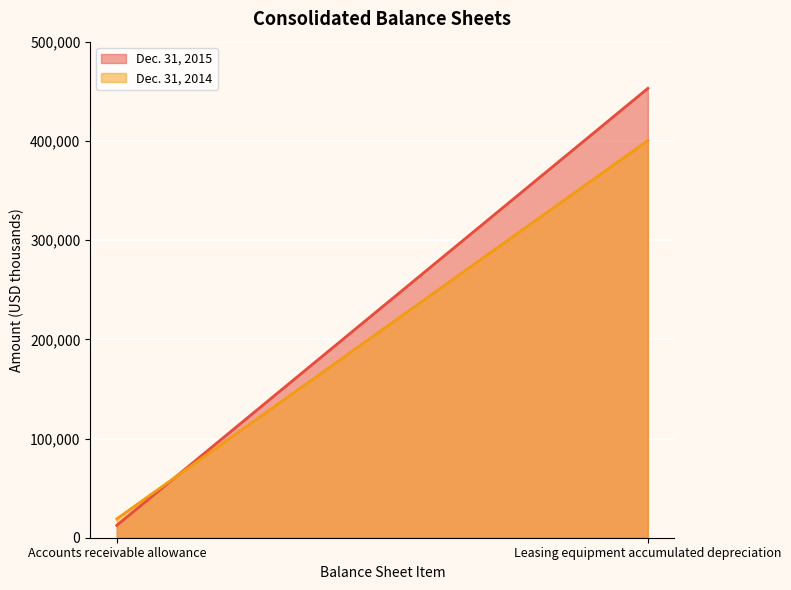

Reading left to right, transcribe all the data shown in this chart.

Dec. 31, 2015: 12454	452962
Dec. 31, 2014: 19030	400408